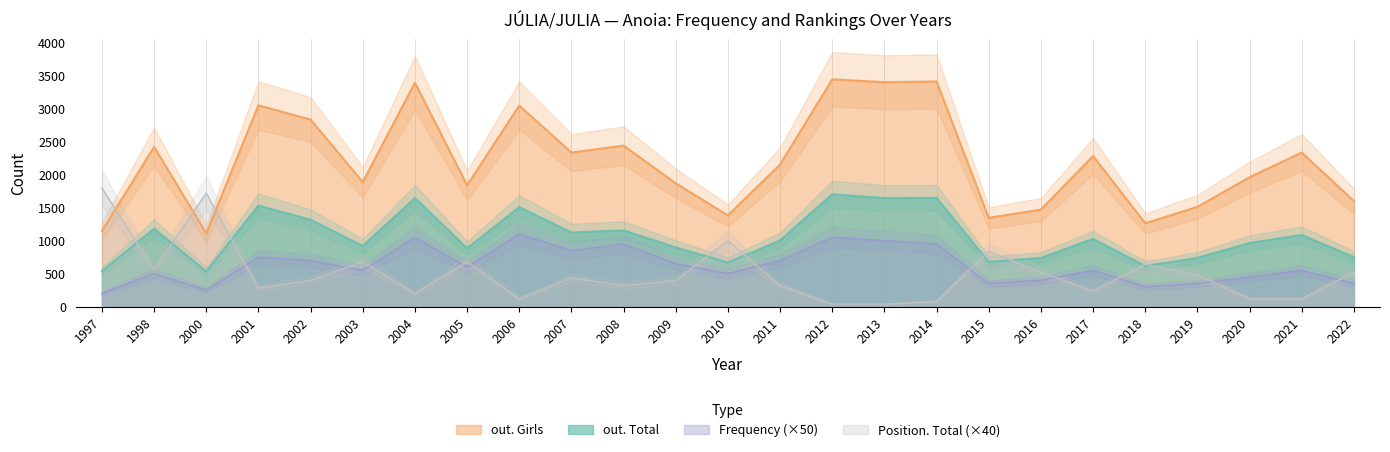

How many values in the Position. Total series are below 400?

11